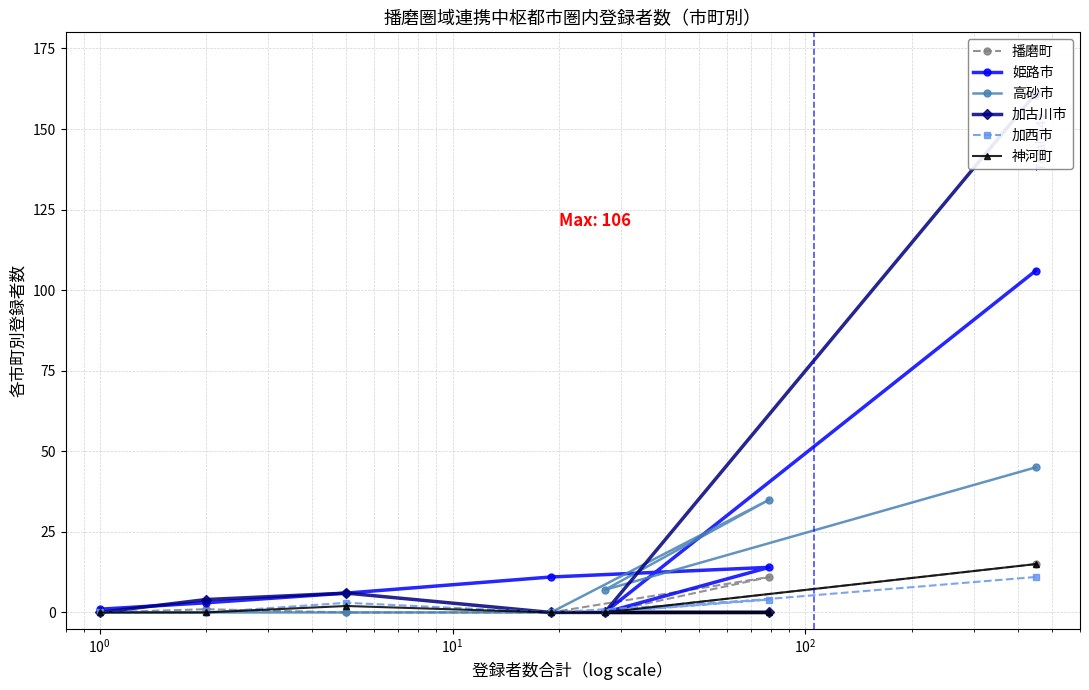

Is this an area chart (filled region under the line)?

No